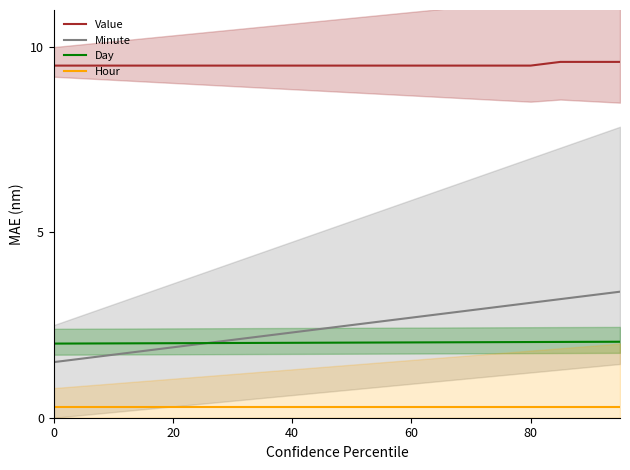

What is the value of the Day point at the 18th from the left?

2.0